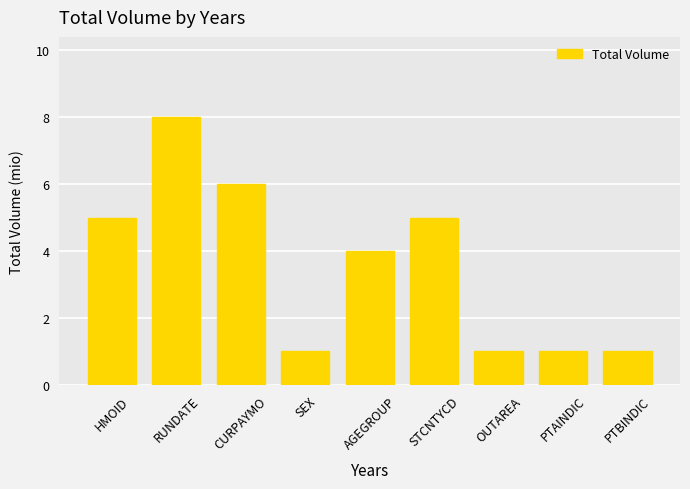

True or false: the data shows 5 at STCNTYCD.

True